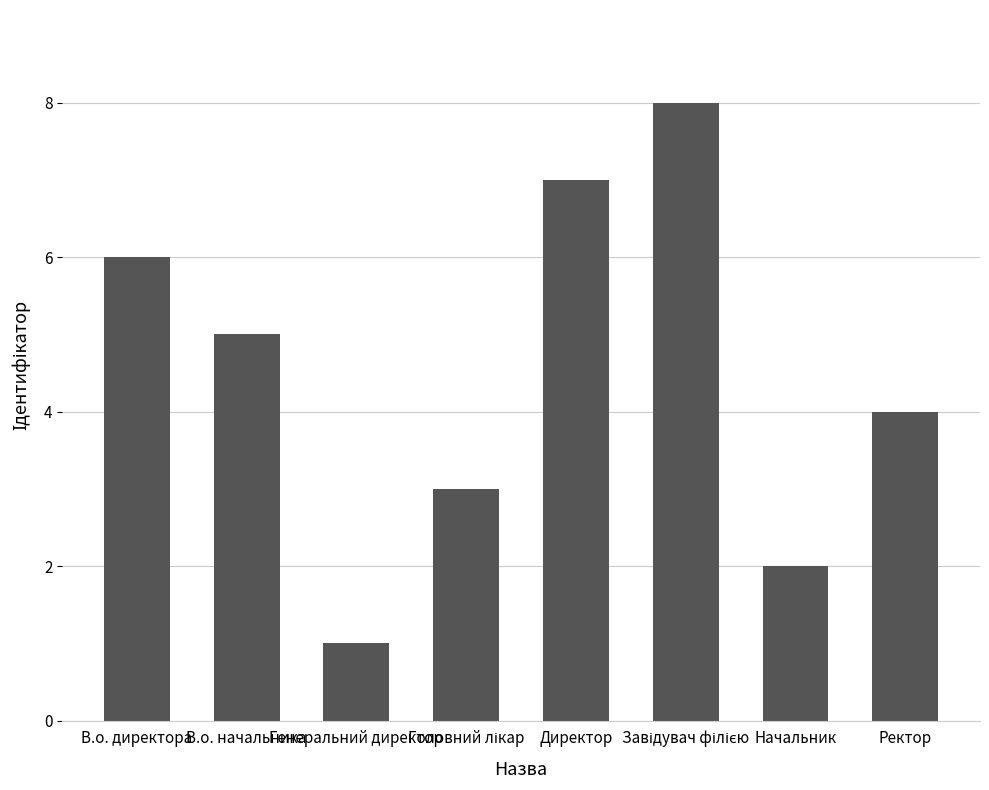

What is the greatest value displayed?

8